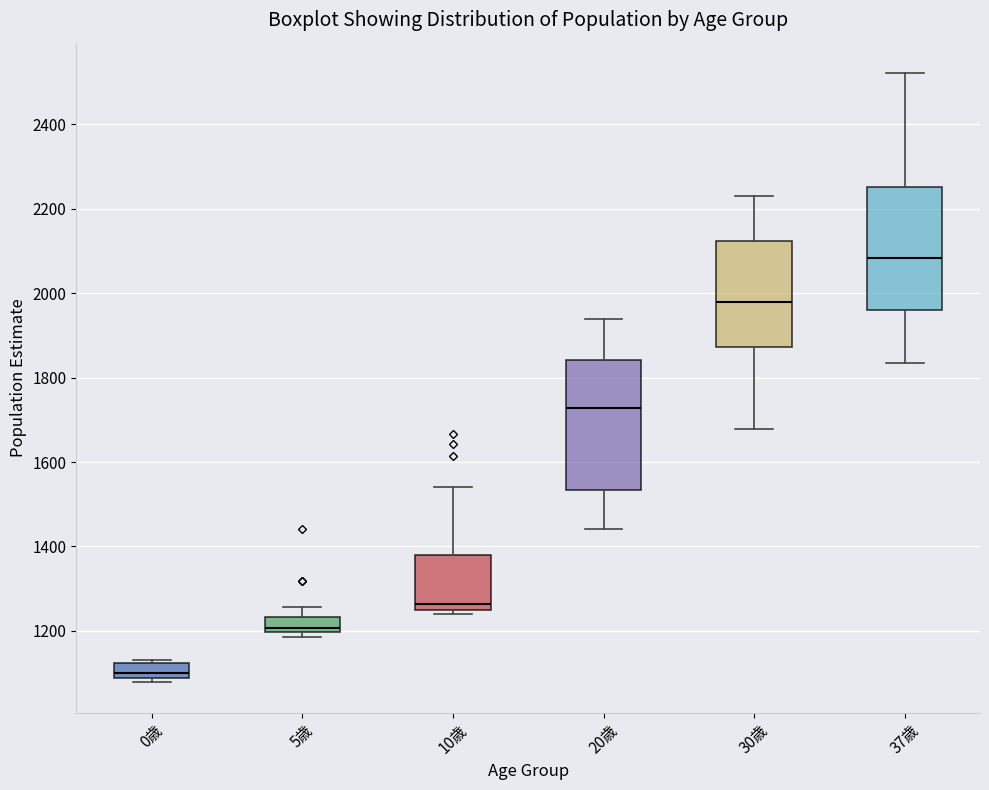

Reading left to right, read every box against the y-axis: the position of its median line, the range the box covers, and the ends of its whiskers. The values are not printed on the chart, so give them approximately, as read against the axis.

0歳: median 1100, box 1080 to 1120, whiskers 1080 (just below the box's lower edge) to 1140
5歳: median 1200 (just above the box's lower edge), box 1200 to 1240, whiskers 1180 to 1260
10歳: median 1260 (just above the box's lower edge), box 1260 to 1380, whiskers 1240 to 1540
20歳: median 1720, box 1540 to 1840, whiskers 1440 to 1940
30歳: median 1980, box 1880 to 2120, whiskers 1680 to 2240
37歳: median 2080, box 1960 to 2260, whiskers 1840 to 2520